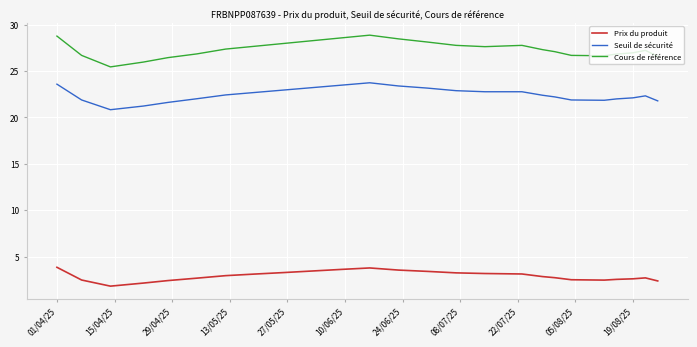

Which series has the largest total across all categories?

Cours de référence